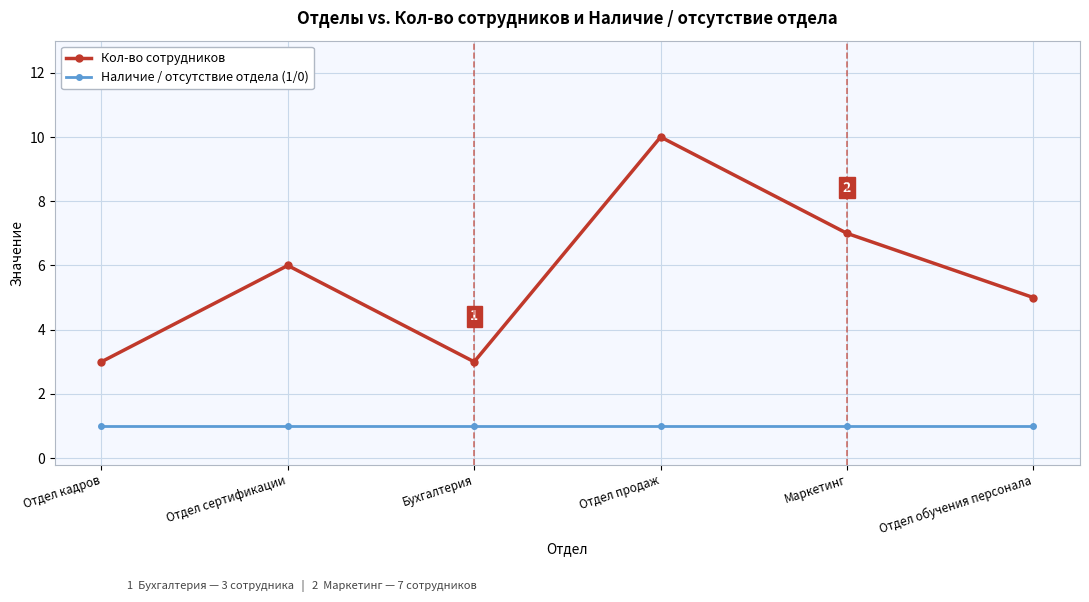

What value does the Наличие / отсутствие отдела (1/0) series have at Отдел обучения персонала?

1